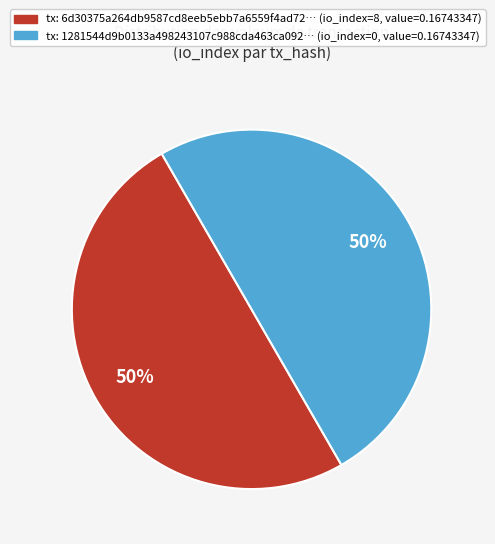

To the nearest percent, what is the average slice percentage?

50%